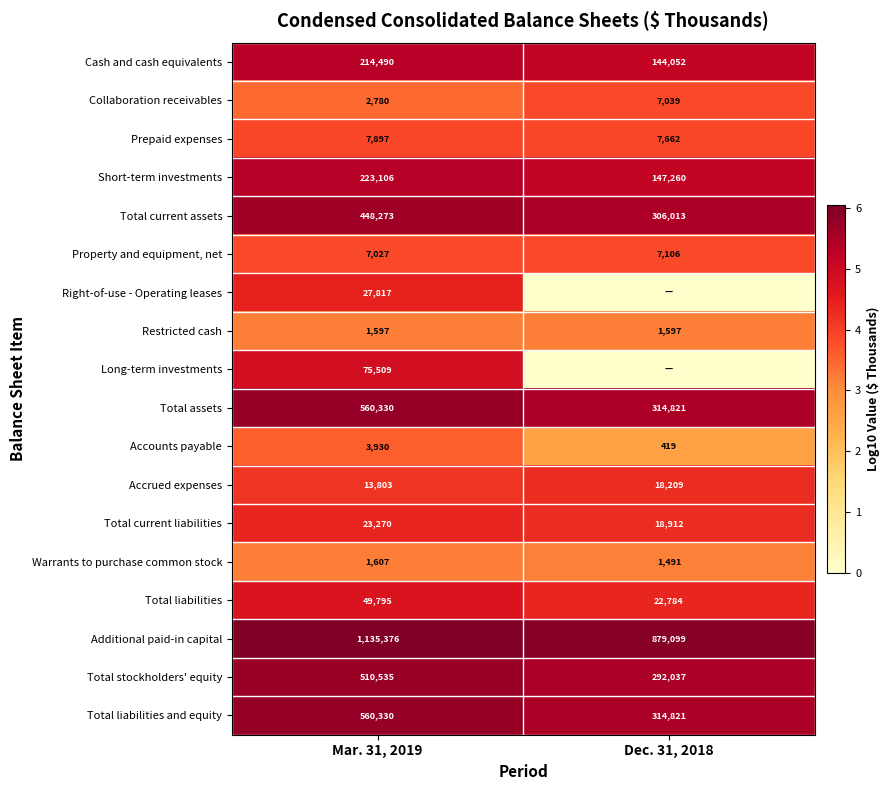

List the labels in order of Accrued expenses value, largest first.

Dec. 31, 2018, Mar. 31, 2019